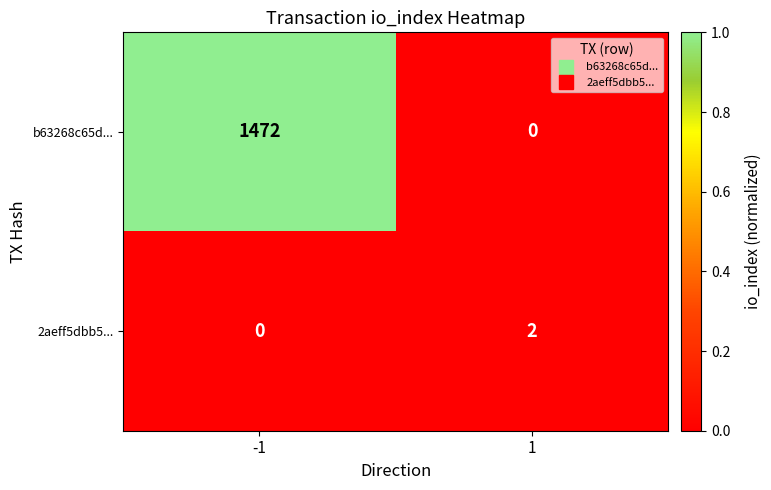

The 2aeff5dbb5... series shows 3 at 1. True or false?

False